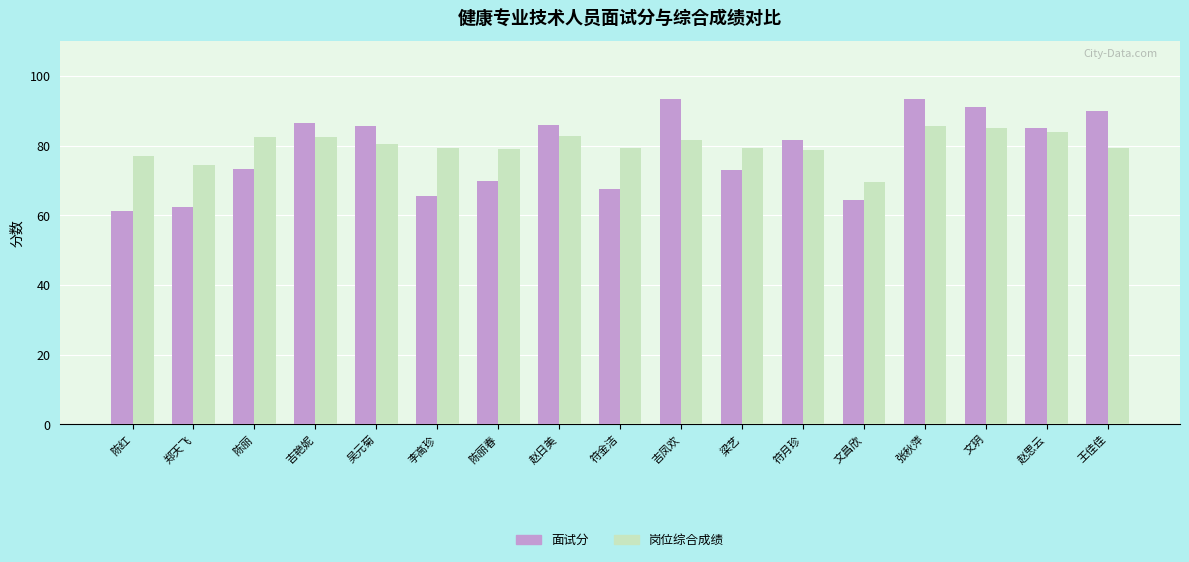

At how many categories does at least one series exceed 63?

17